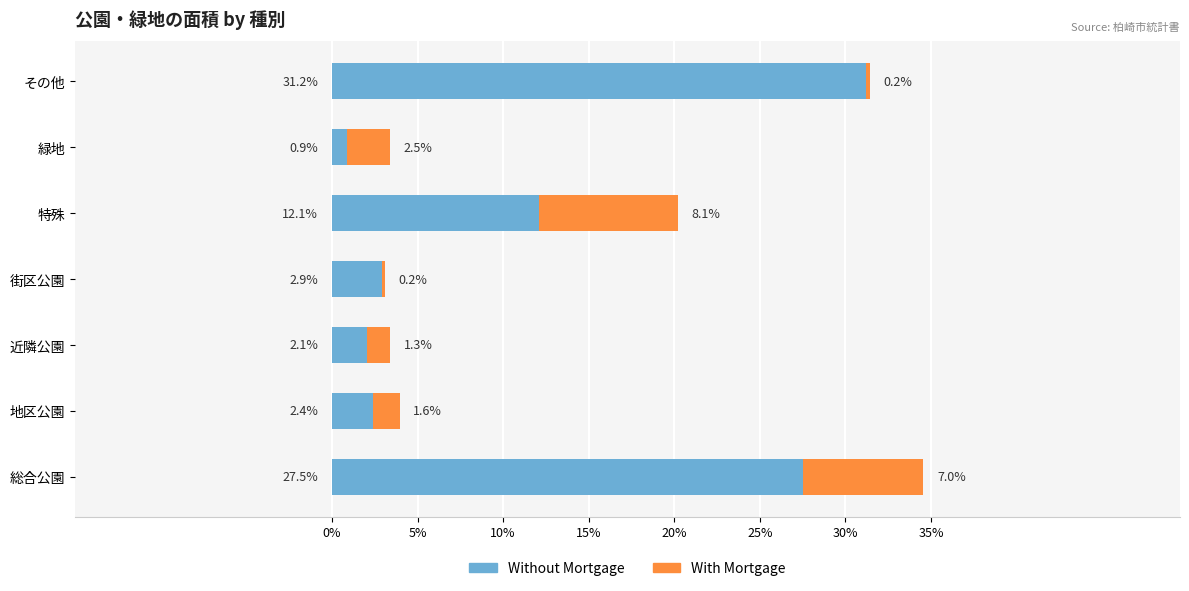

At which label does Without Mortgage reach its peak?

その他